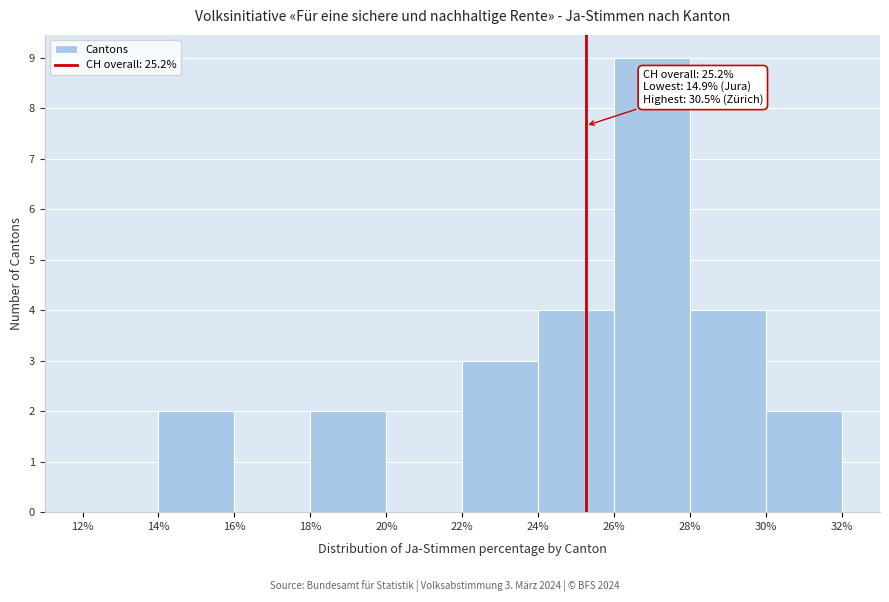

Over which range of the x-axis is the bar tallest?

26% to 28%